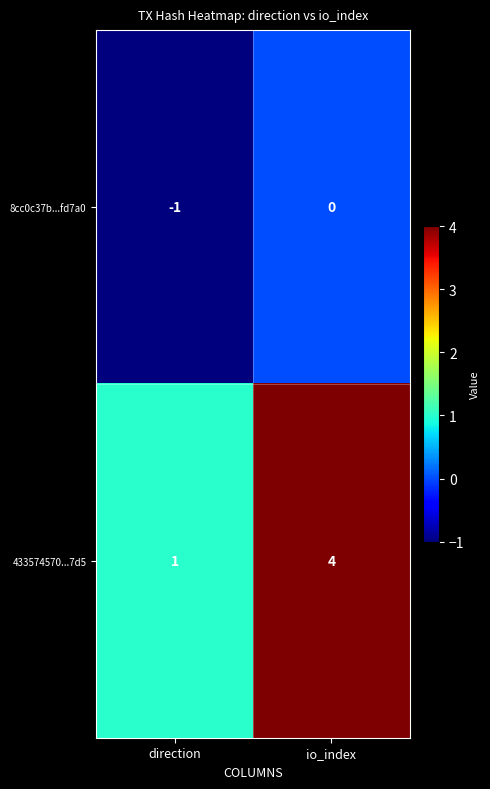

The 8cc0c37b...fd7a0 series shows -1 at direction. True or false?

True